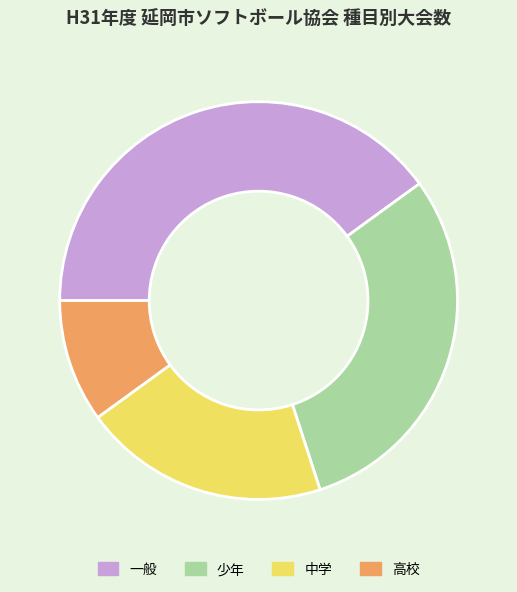

Combined, do 少年 and 高校 account for over 50%?

No